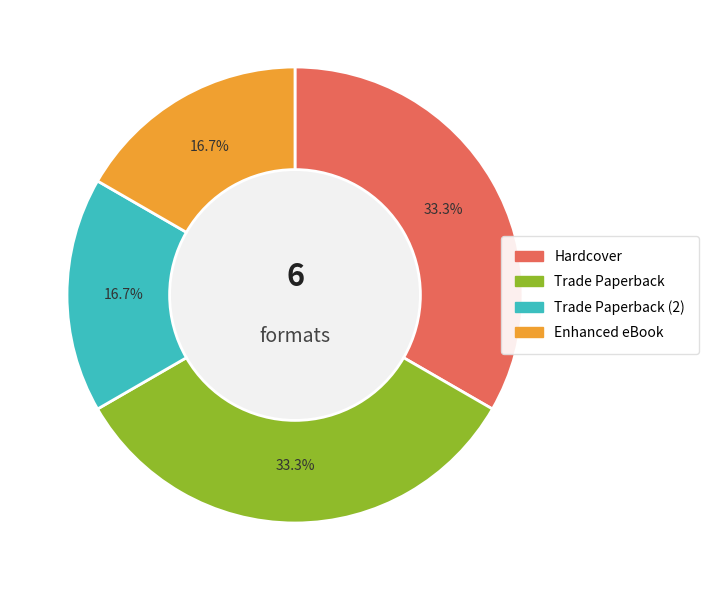

Does Hardcover represent more than half of the total?

No